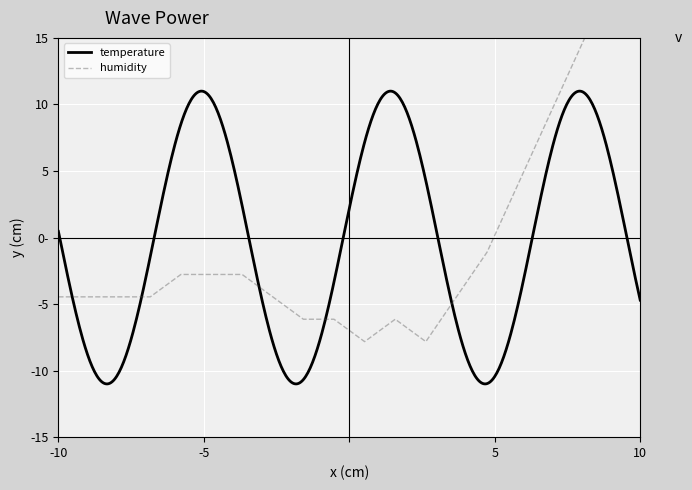

What is the maximum value shown in the chart?

24.1